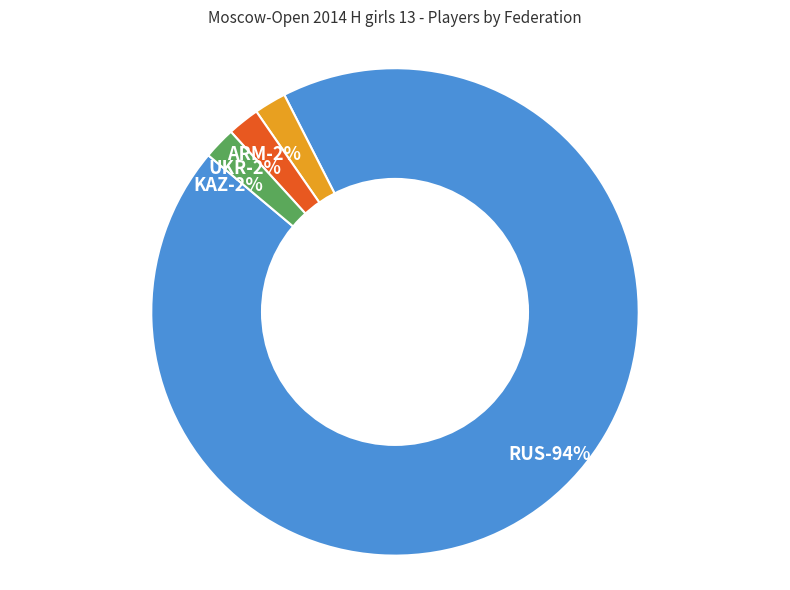

What percentage do KAZ and ARM together represent?

4.3%